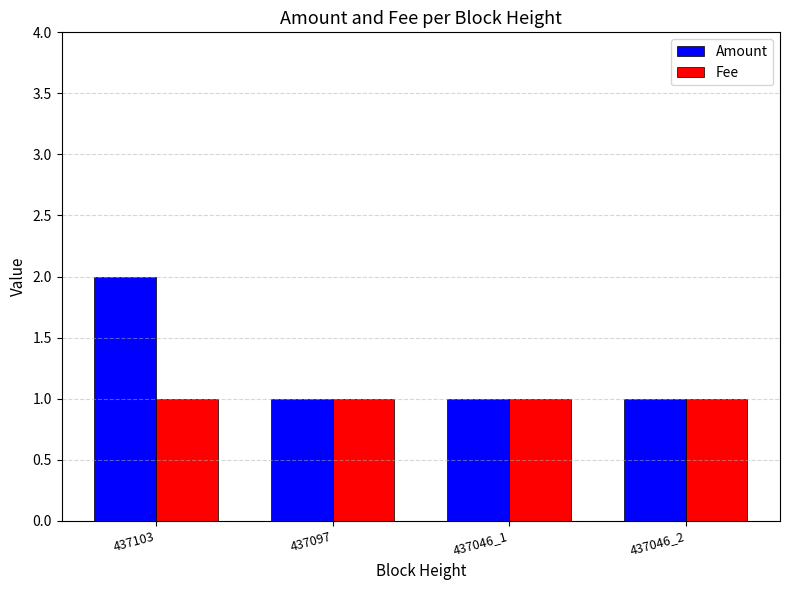

Reading left to right, transcribe all the data shown in this chart.

Amount: 2	1	1	1
Fee: 1	1	1	1